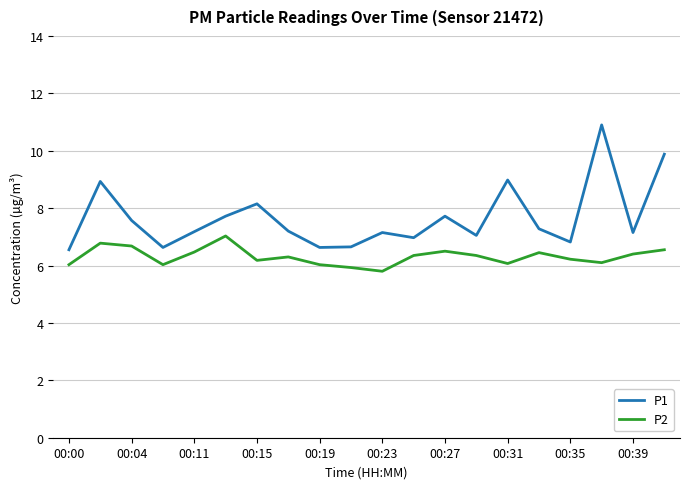

Rank the series by their maximum value, from lowest to highest.

P2, P1